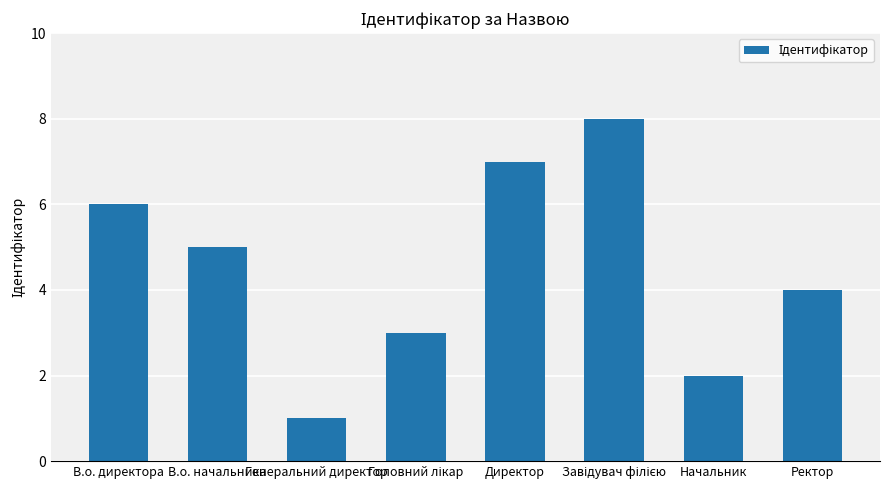

Reading right to left, extract all data points from this chart.

4	2	8	7	3	1	5	6